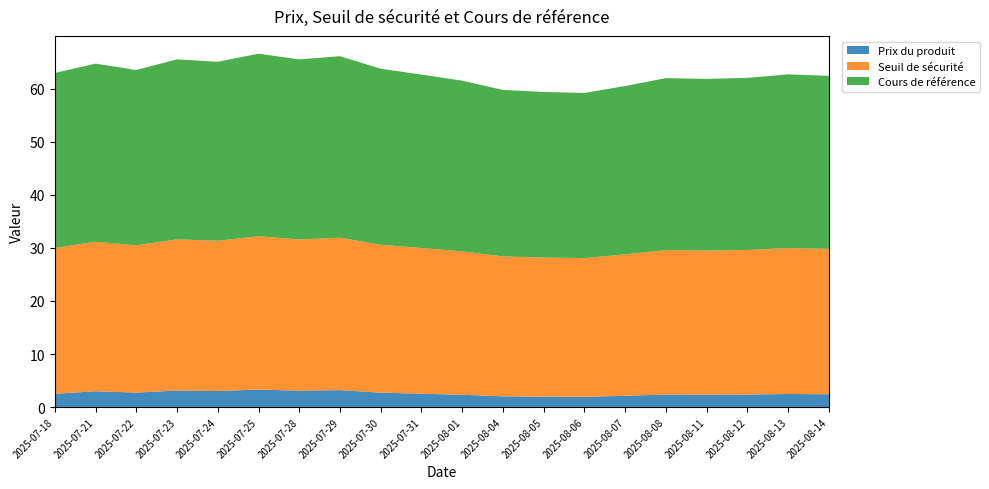

Reading left to right, extract all data points from this chart.

Prix du produit: 2.5	3.0	2.7	3.1	3.0	3.3	3.1	3.2	2.7	2.5	2.3	2.0	2.0	1.9	2.1	2.4	2.3	2.4	2.5	2.4
Seuil de sécurité: 27.5	28.2	27.8	28.5	28.4	28.9	28.5	28.7	27.9	27.5	27.0	26.4	26.2	26.2	26.7	27.2	27.2	27.3	27.5	27.4
Cours de référence: 33.0	33.6	33.1	34.0	33.8	34.4	34.0	34.2	33.2	32.7	32.2	31.4	31.2	31.1	31.8	32.4	32.4	32.5	32.8	32.6